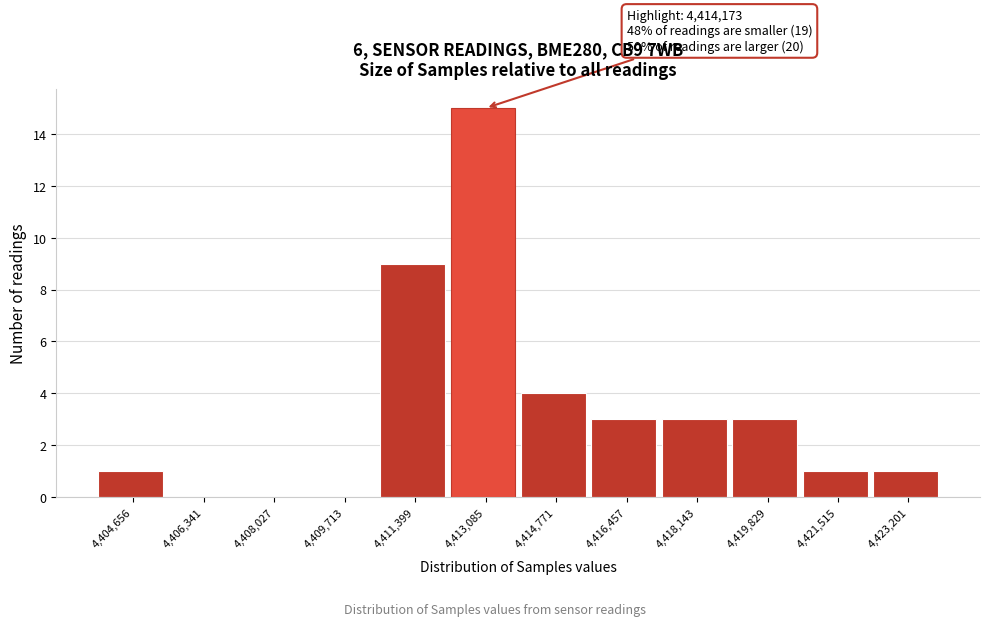

Reading left to right, what are all the values shown in this chart?

4,404,656=1	4,406,341=0	4,408,027=0	4,409,713=0	4,411,399=9	4,413,085=15	4,414,771=4	4,416,457=3	4,418,143=3	4,419,829=3	4,421,515=1	4,423,201=1